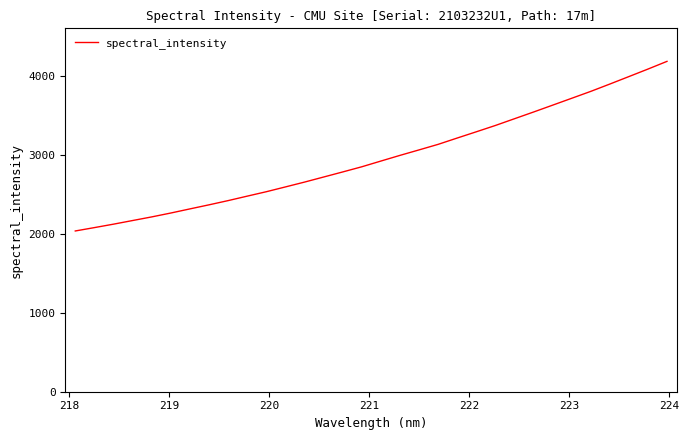

What is the minimum value shown in the chart?

2036.2